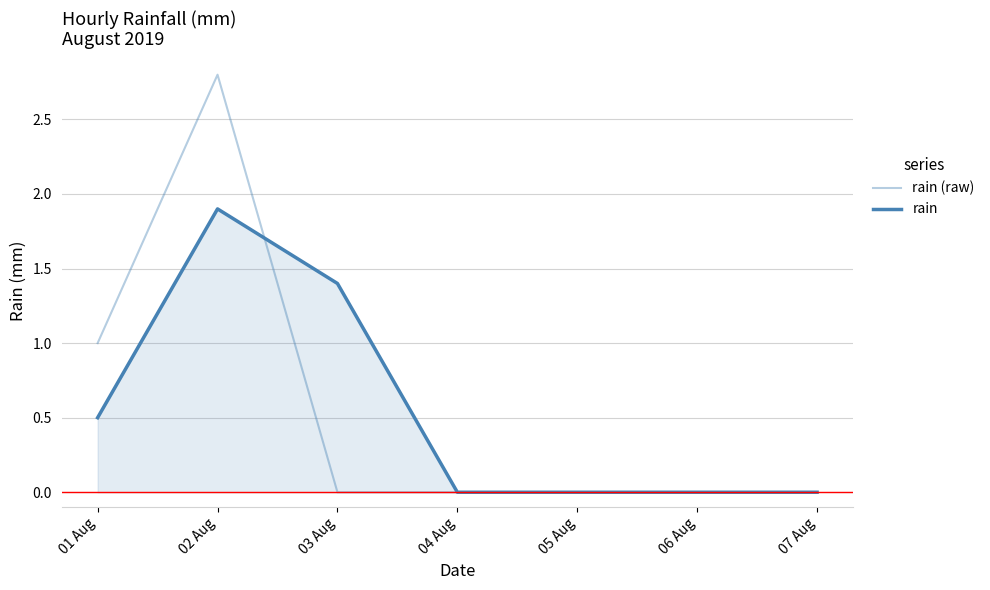

What is the label of the 4th point from the left?

04 Aug